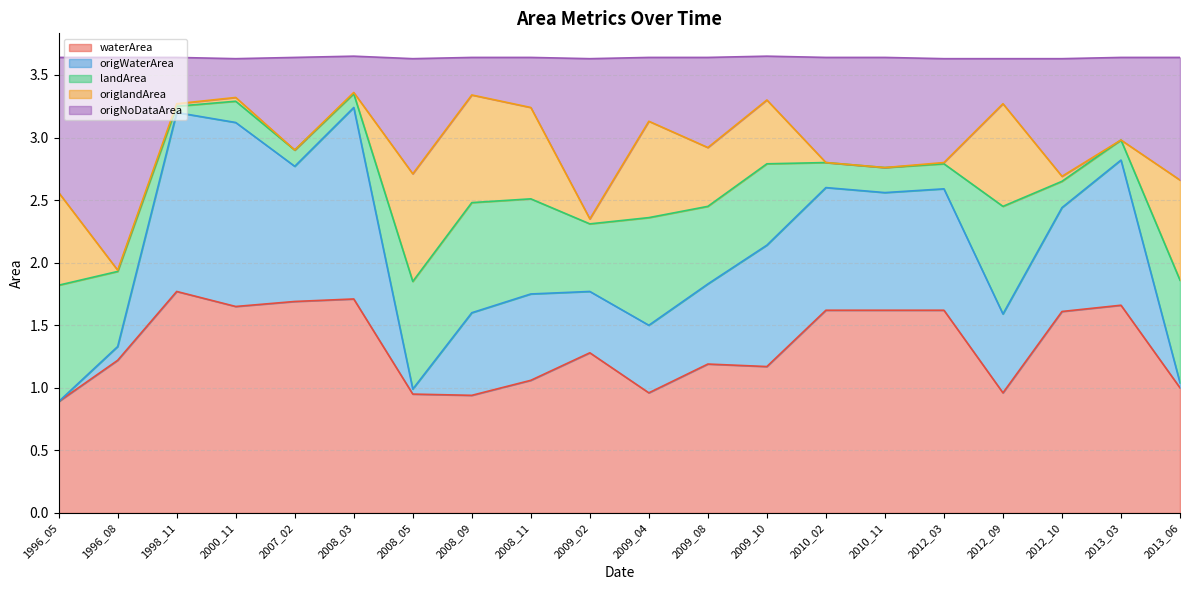

At which category is the sum across all series the highest?

2008_03